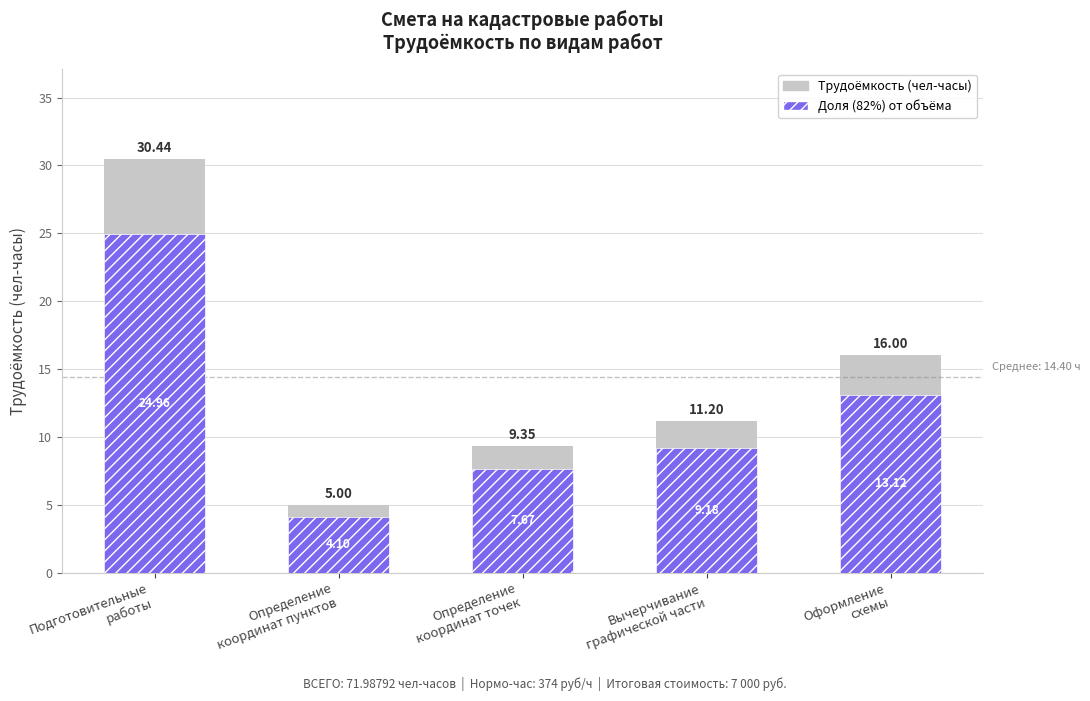

Reading left to right, extract all data points from this chart.

Трудоёмкость (чел-часы): 30.4	5.0	9.3	11.2	16.0
Доля от итога: 25.0	4.1	7.7	9.2	13.1